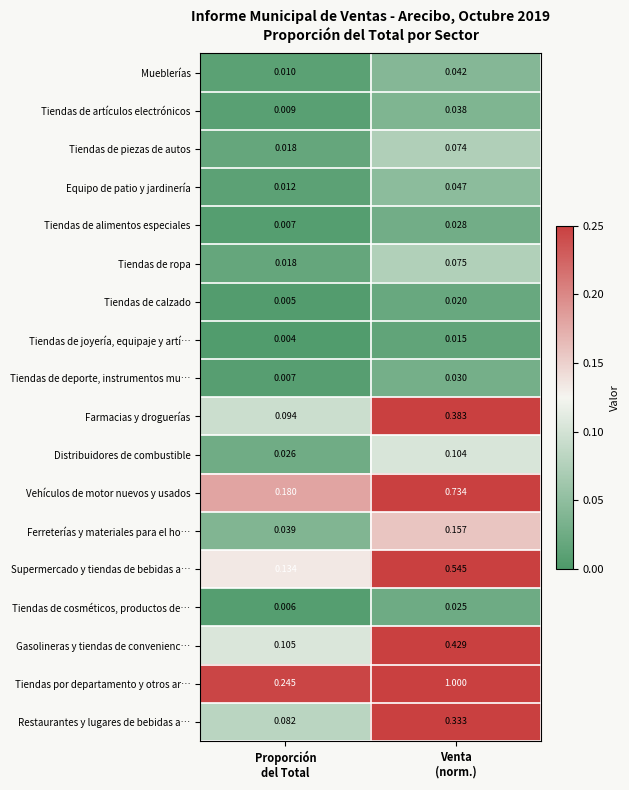

How many categories are shown in the chart?

2